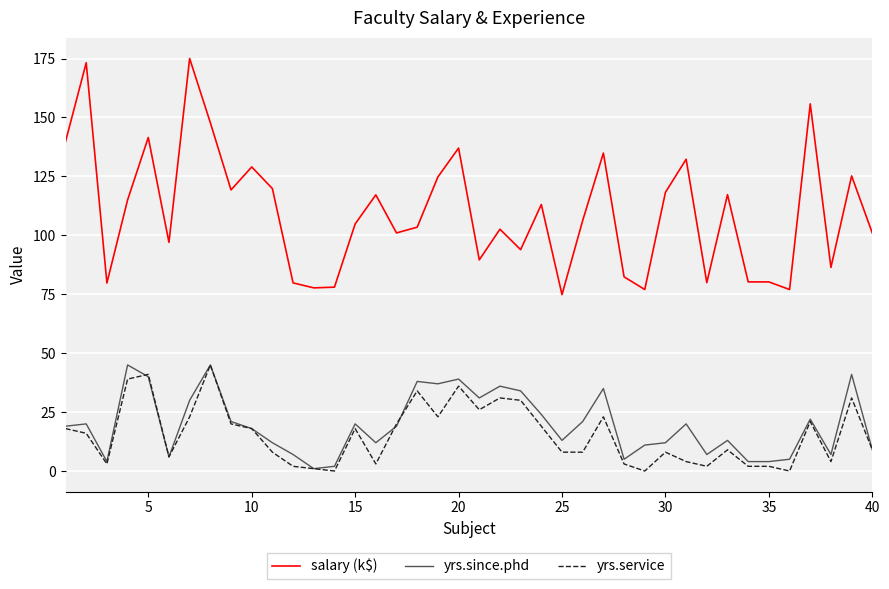

True or false: yrs.since.phd and salary (k$) cross at least once.

False